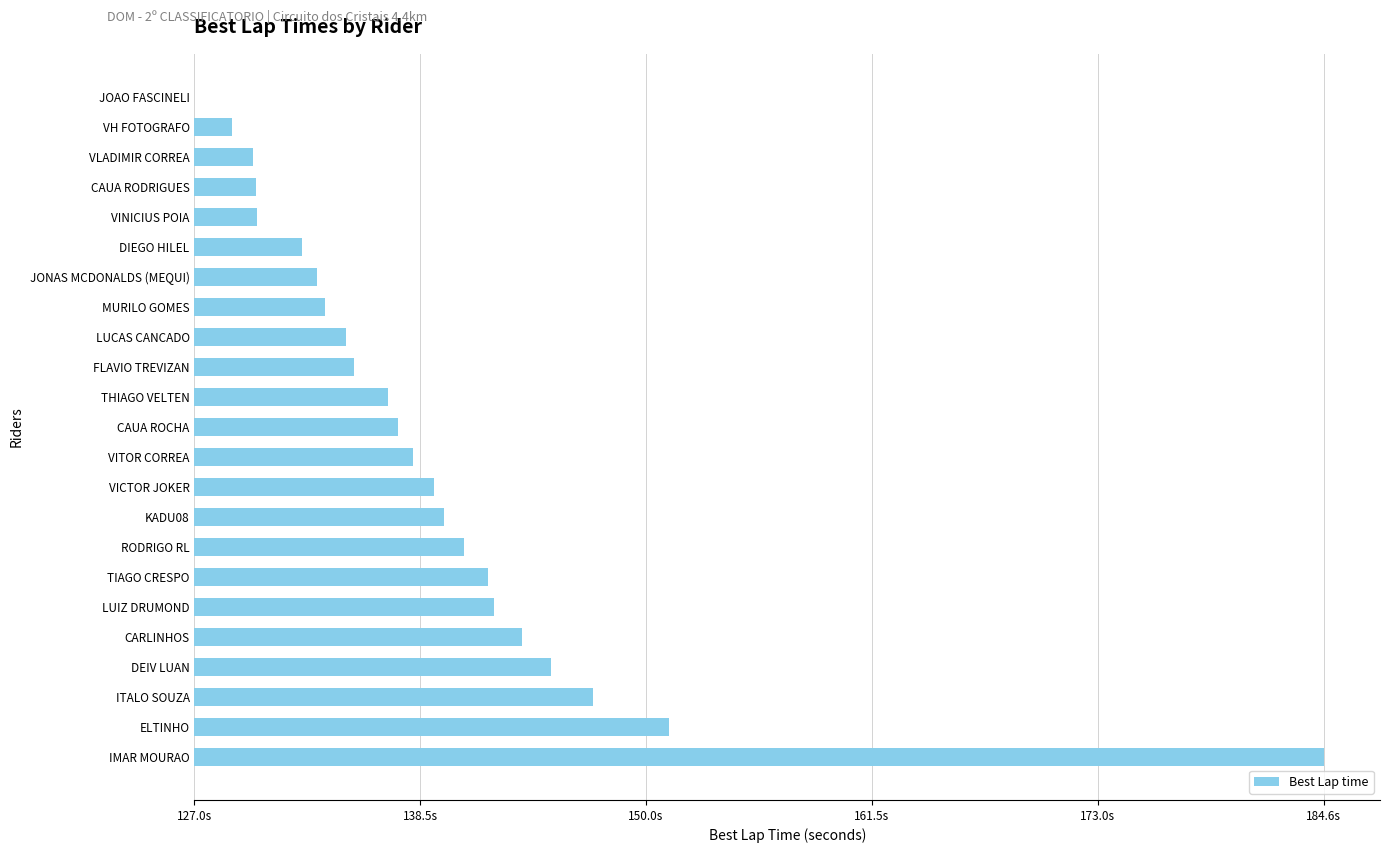

Are the bars horizontal?

Yes